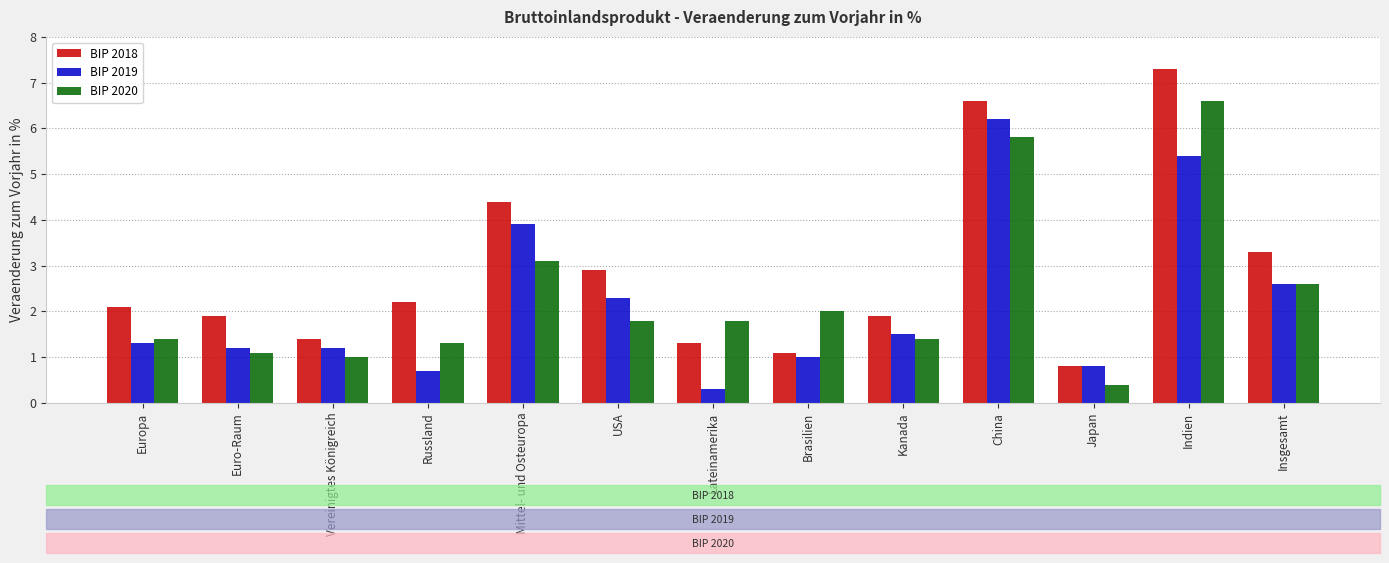

At Mittel- und Osteuropa, list the series in order from largest to smallest.

BIP 2018, BIP 2019, BIP 2020